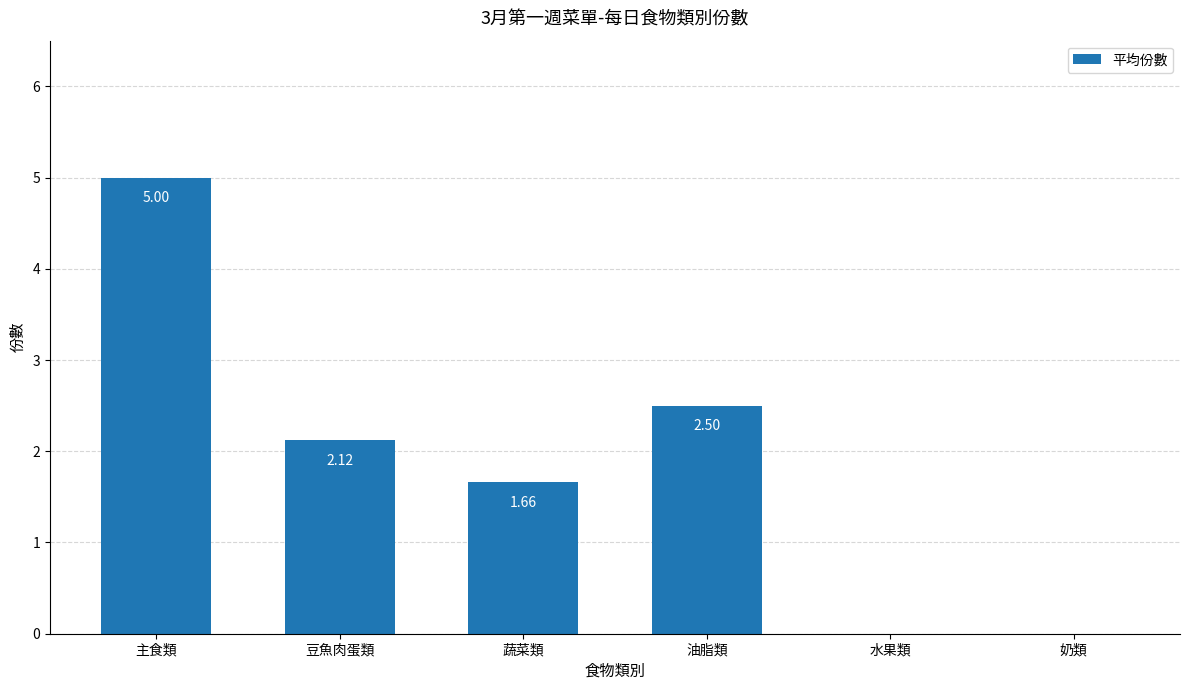

Which has a higher value, 奶類 or 主食類?

主食類